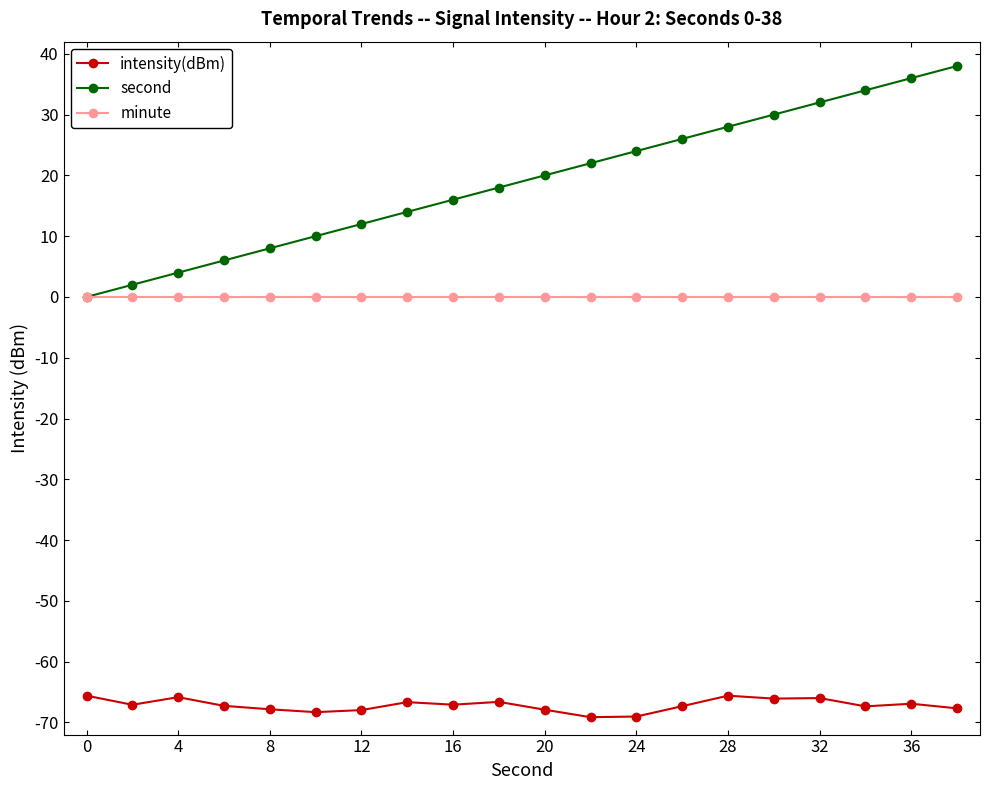

Which series has the largest total across all categories?

second